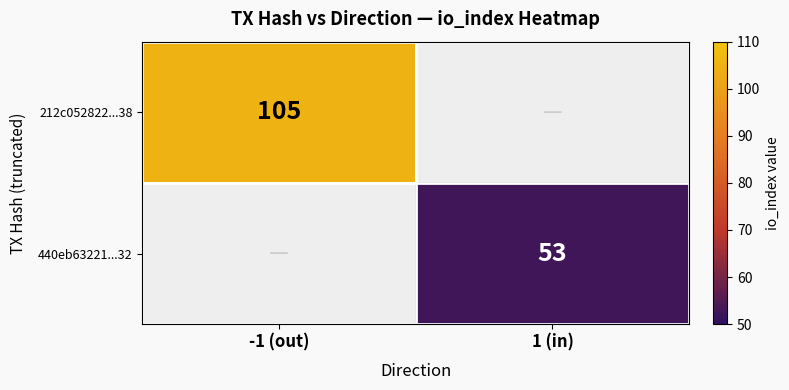

The 212c052822...38 series shows 105 at -1 (out). True or false?

True